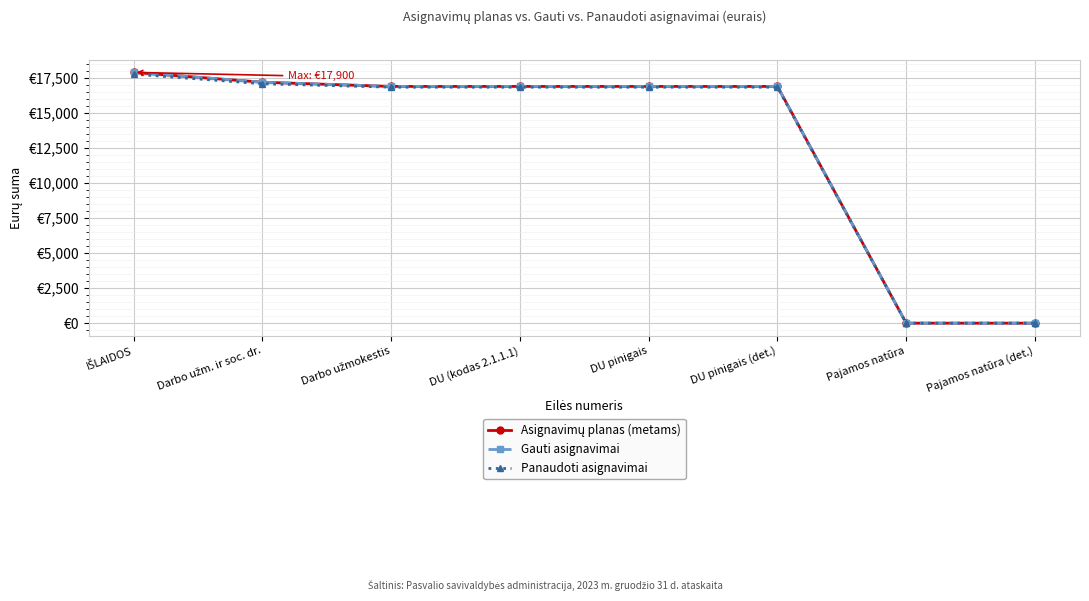

What is the value of the Asignavimų planas (metams) point at the 1st from the left?

17900.0